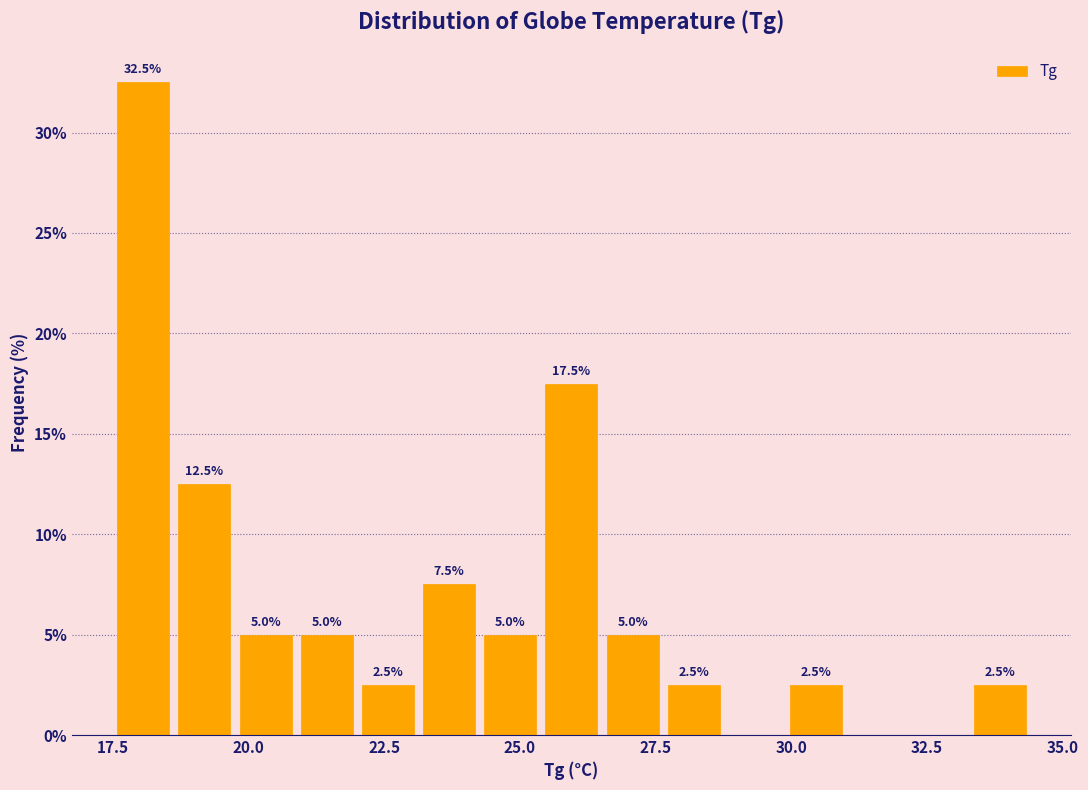

Around what value on the x-axis is the tallest bar? Give the approximate position of its centre, as read against the axis.

18.0